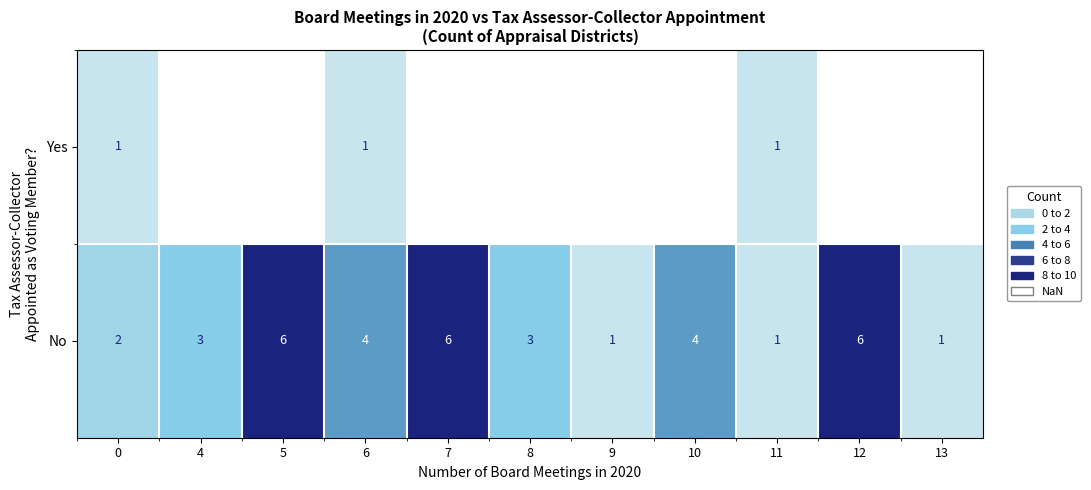

Which series has the largest total across all categories?

No